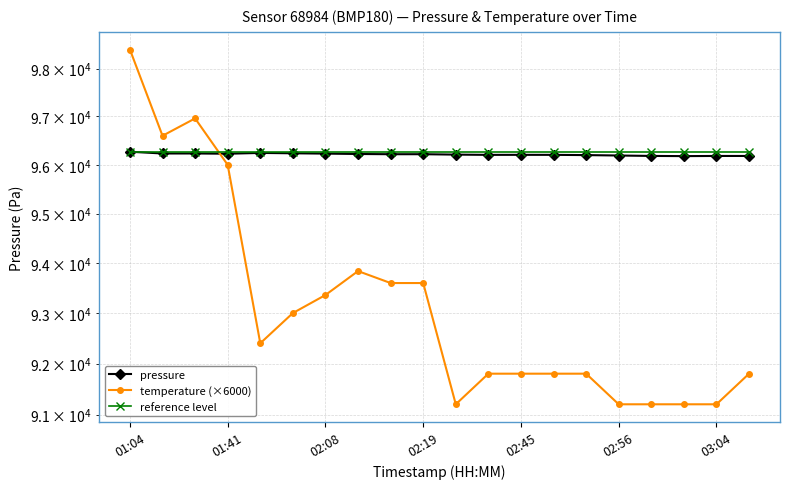

The value of temperature (×6000) at 02:19 is 125572.4. True or false?

False